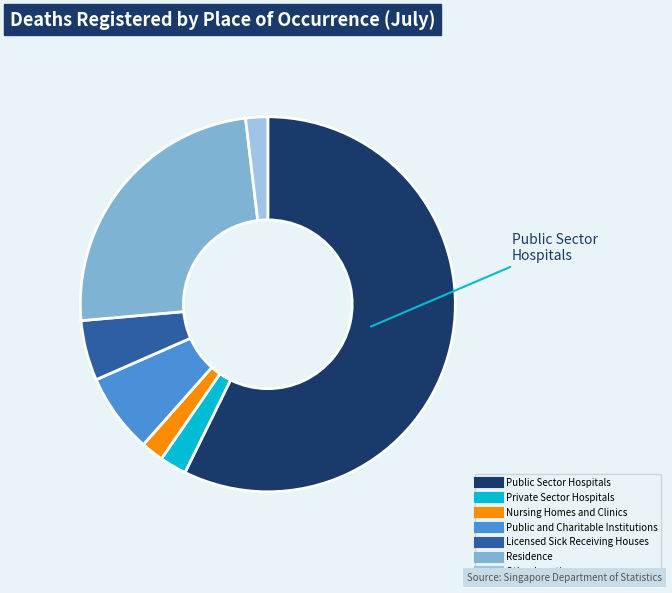

Is Nursing Homes and Clinics the majority of the pie?

No